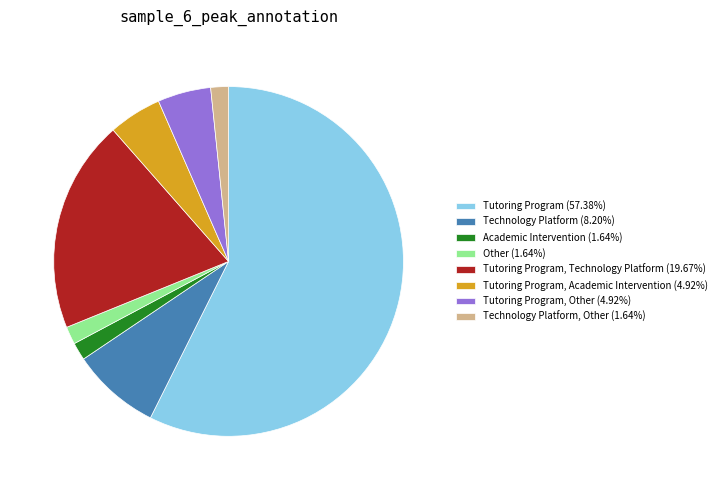

Does any single category account for the majority?

Yes